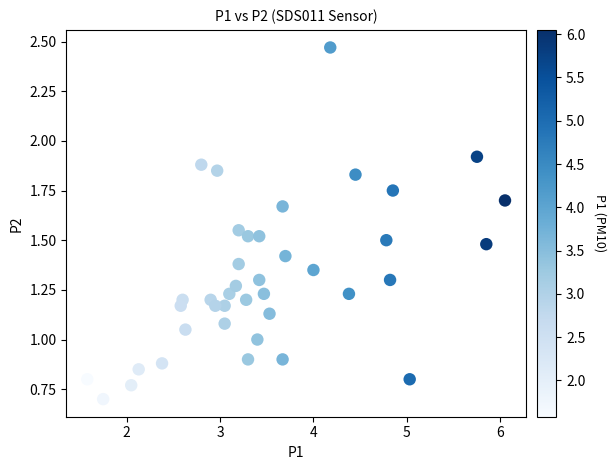

What is the range of X values (max minus min)?

4.5